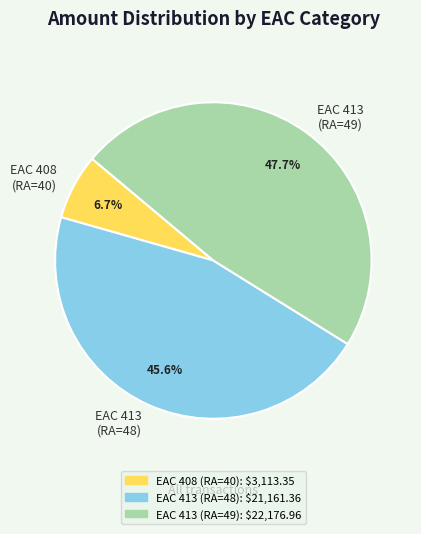

Between EAC 413 (RA=49) and EAC 413 (RA=48), which is larger?

EAC 413 (RA=49)